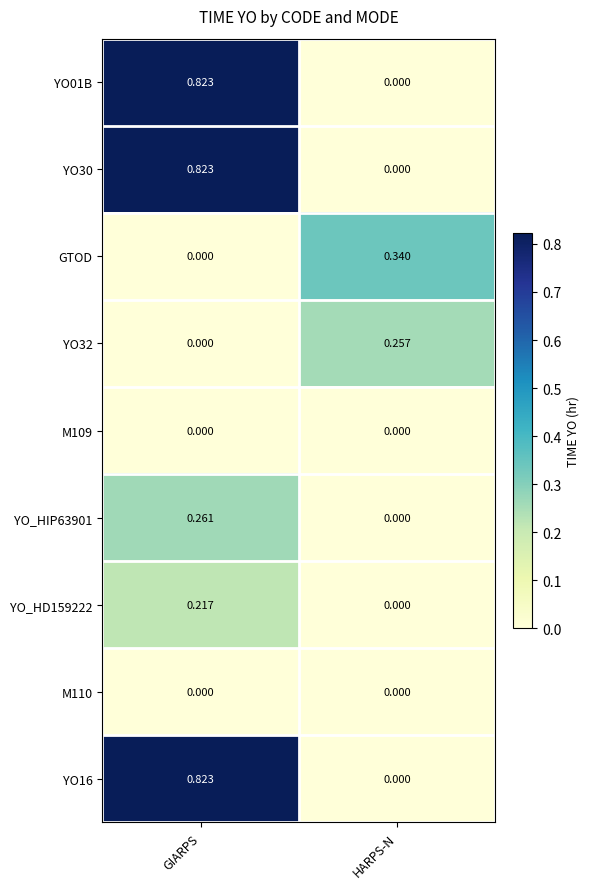

How many values in the YO_HIP63901 series exceed 0?

1